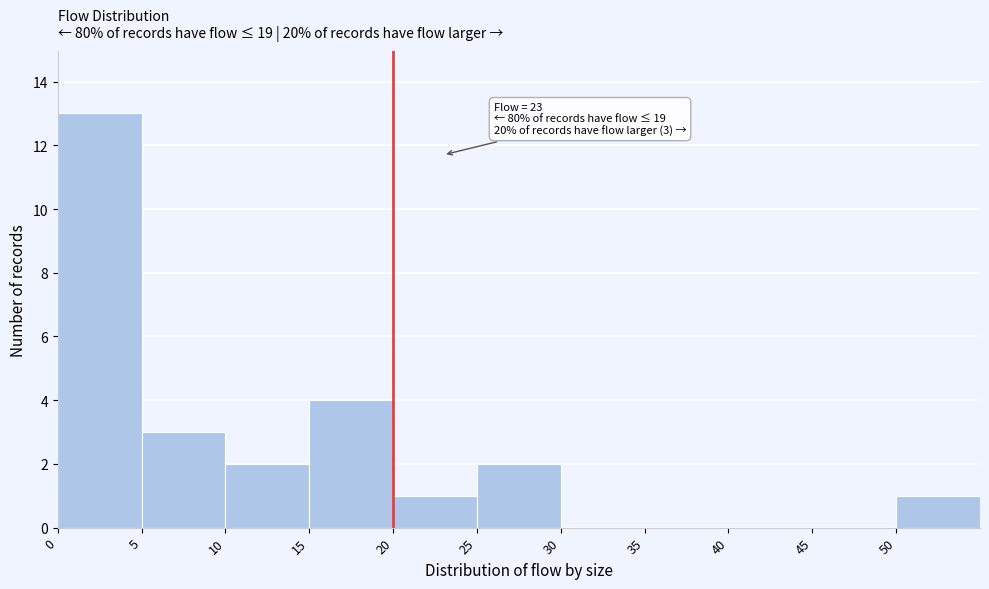

Which range on the x-axis has the tallest bar?

0 to 5